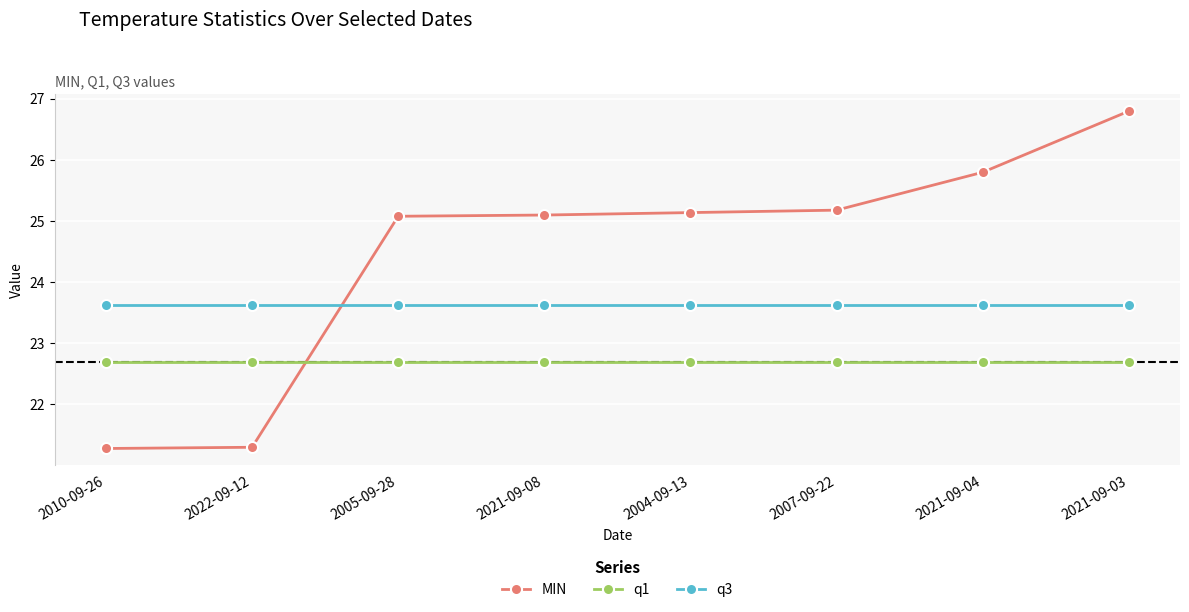

What is the value of the q3 point at the 1st from the left?

23.6